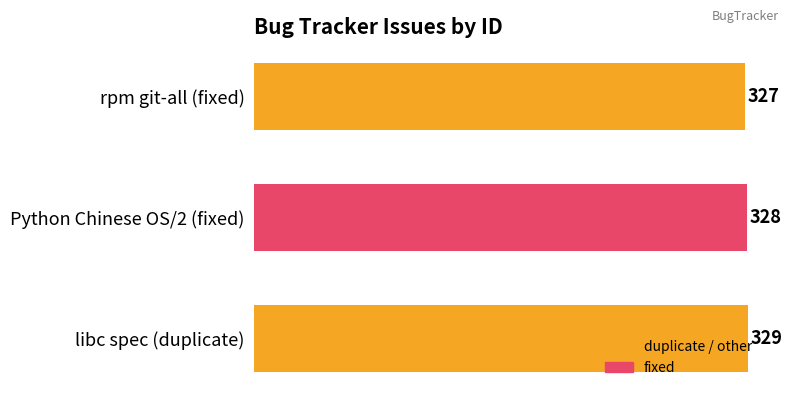

How many series are shown in this chart?

1